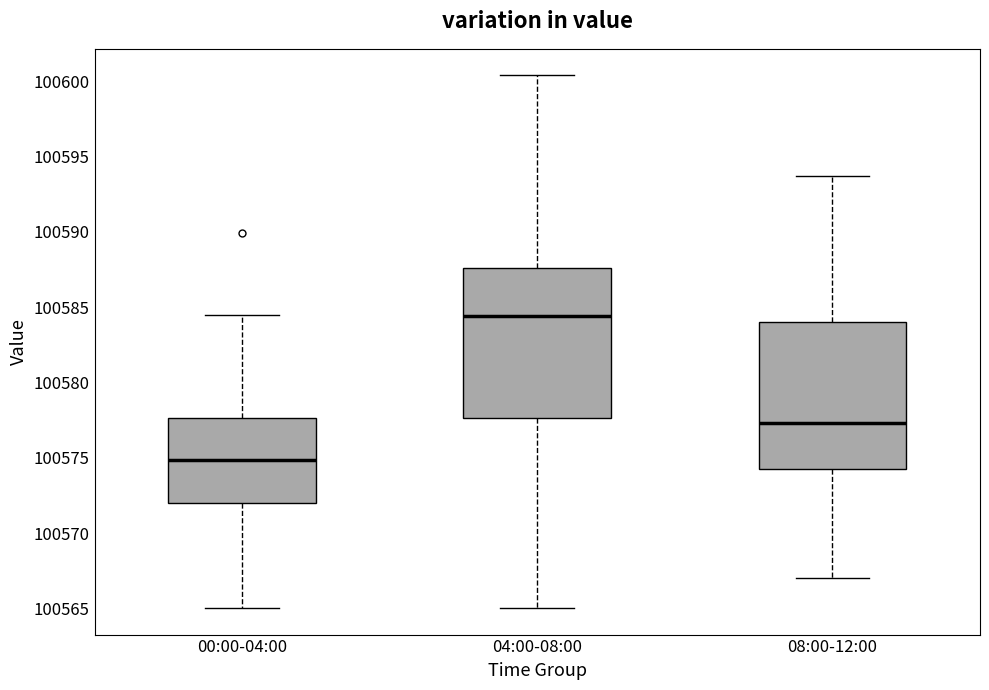

Where does the upper whisker of the box for 04:00-08:00 end on the y-axis? The values are not printed on the chart, so give them approximately, as read against the axis.

100600.5